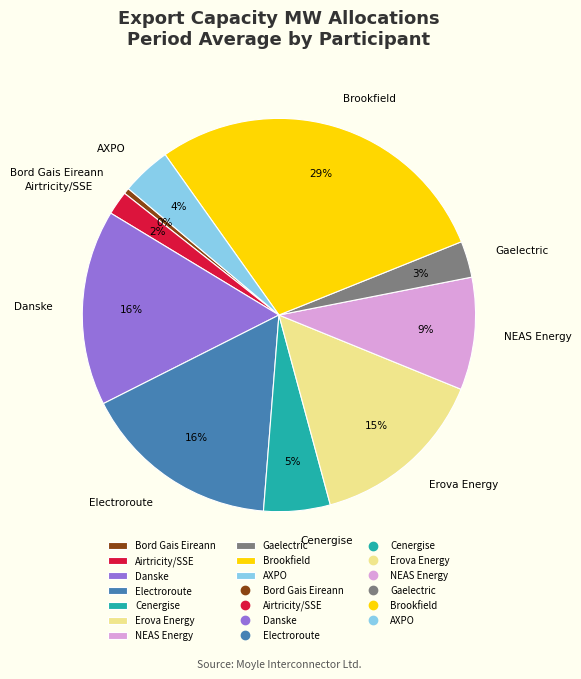

How many slices are in this pie chart?

10